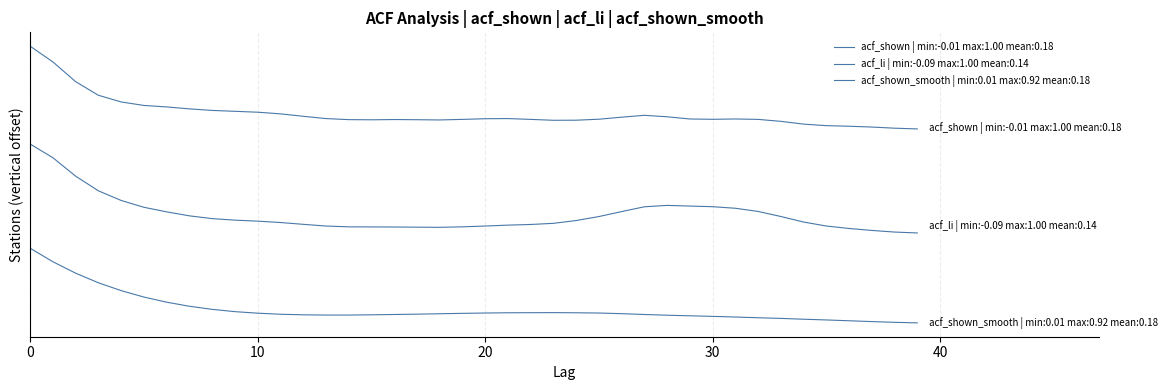

Does the chart display data point markers on the line(s)?

No